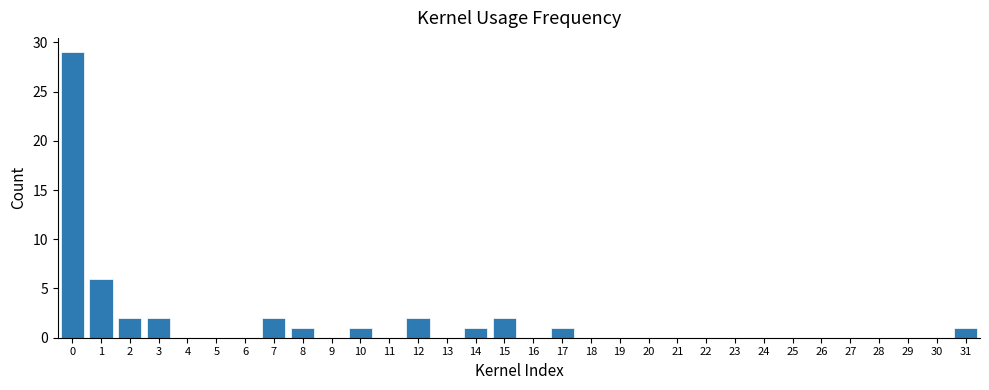

The chart shows a value of 2 at 10. True or false?

False